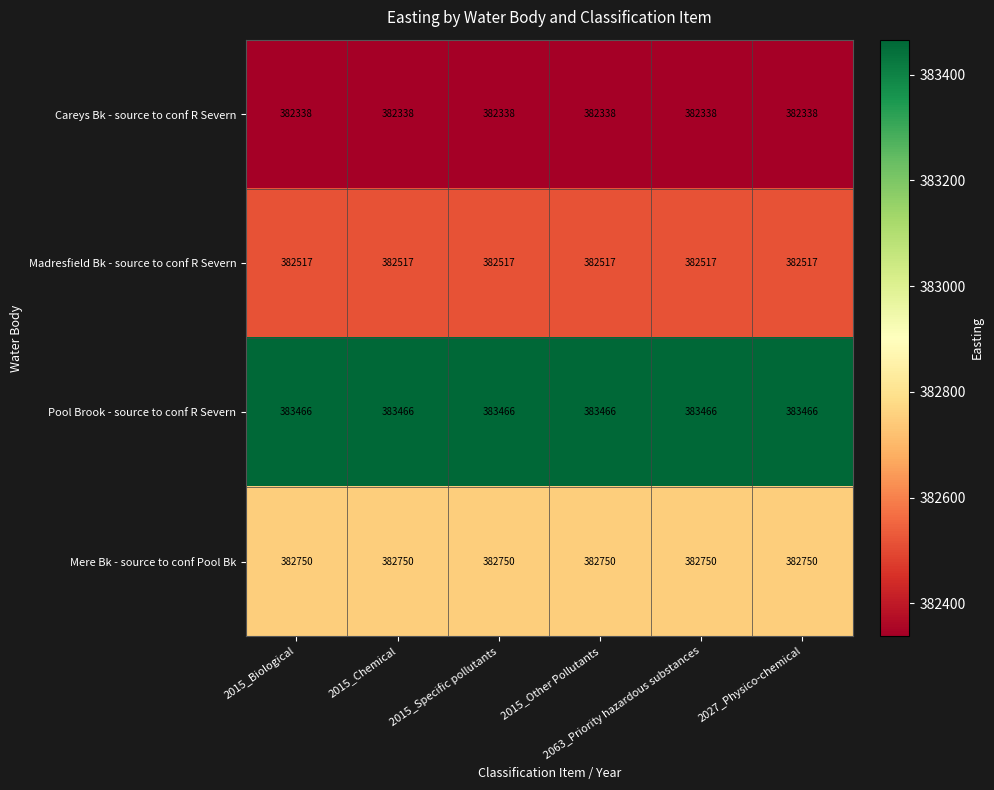

Rank the series by their maximum value, from highest to lowest.

Pool Brook - source to conf R Severn, Mere Bk - source to conf Pool Bk, Madresfield Bk - source to conf R Severn, Careys Bk - source to conf R Severn